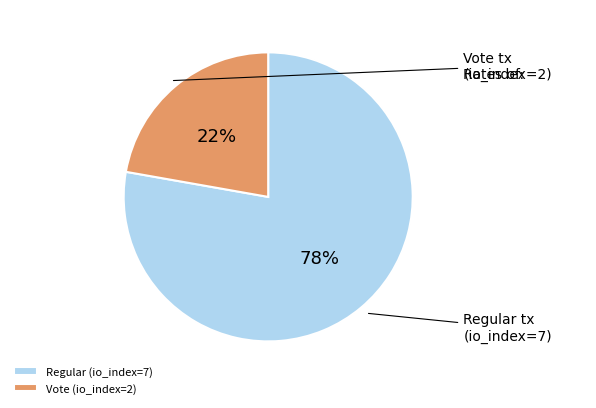

What is the smallest slice in the pie chart?

Vote (io_index=2)